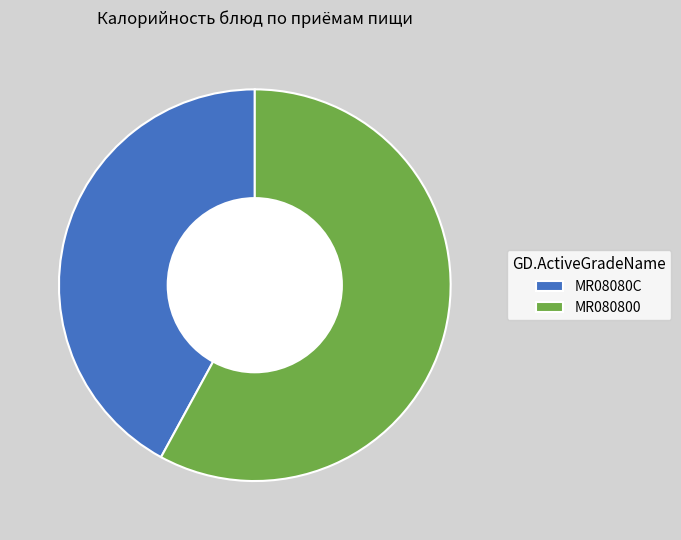

Which category has the biggest portion of the pie?

MR080800